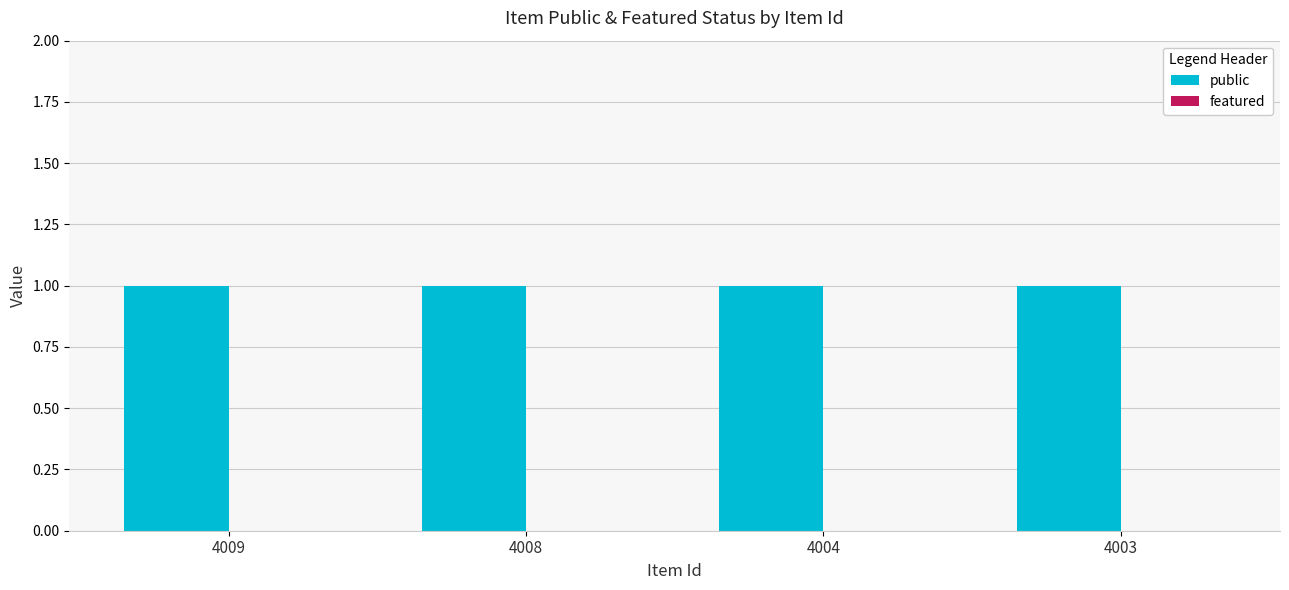

List the labels in order of featured value, largest first.

4009, 4008, 4004, 4003